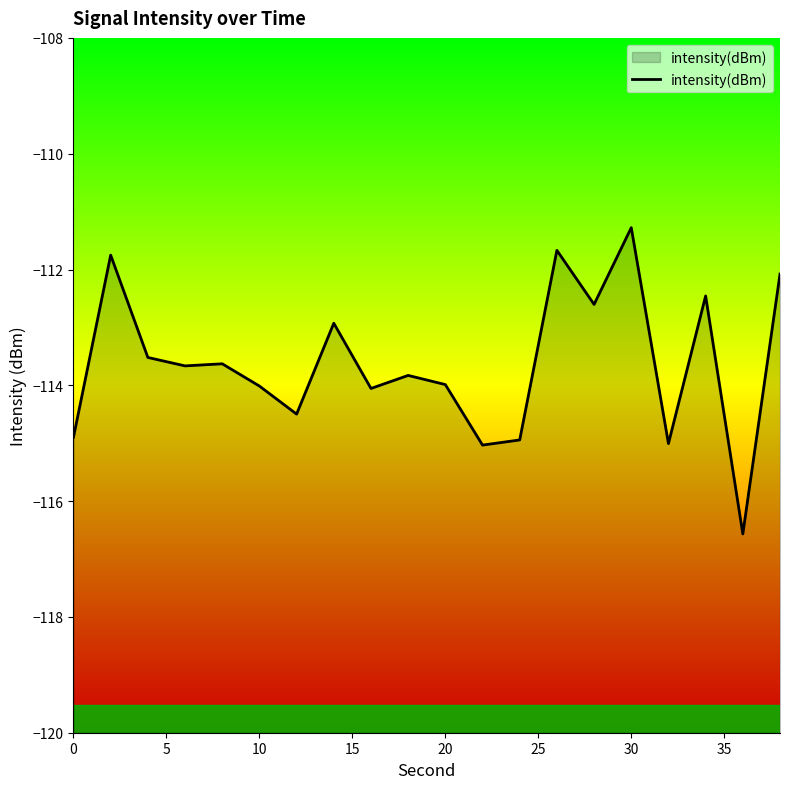

True or false: the data has more than 0 interior local peaks.

True